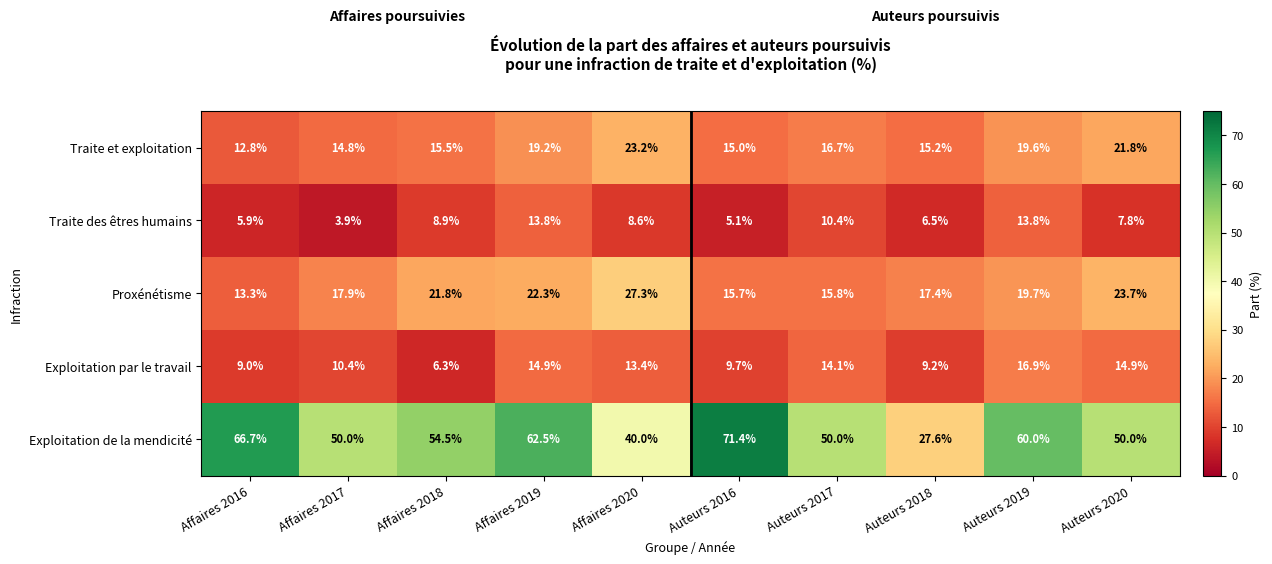

What is the highest value of the Exploitation par le travail series?

16.9